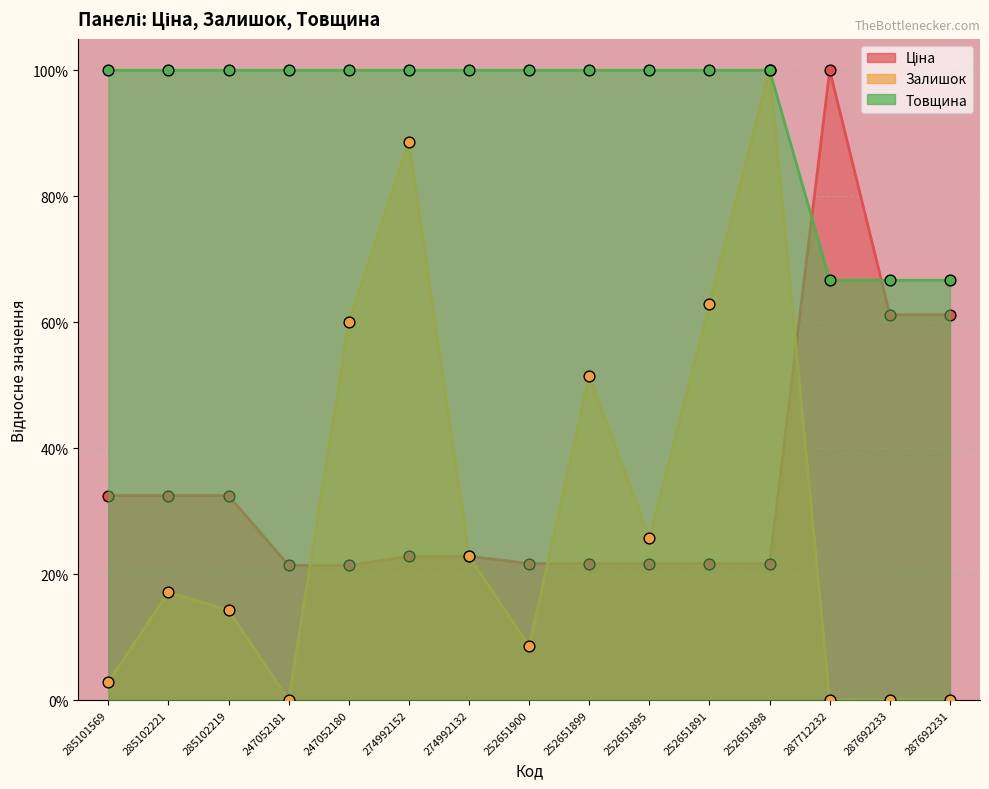

Which series reaches the maximum Y coordinate?

Ціна